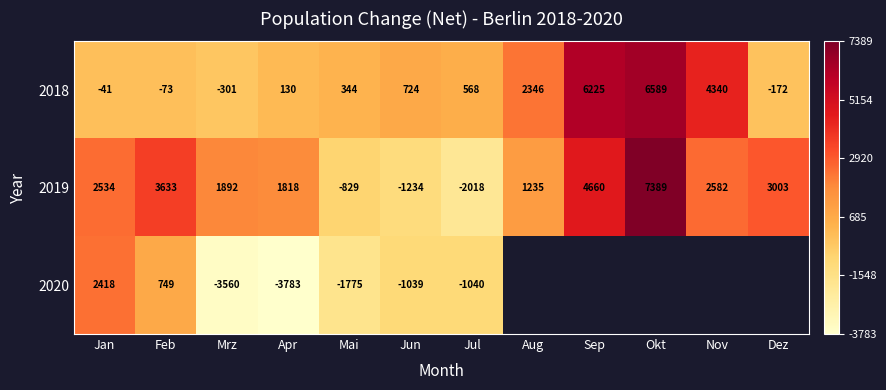

What is the difference between the highest and lowest values at Sep?

1565.0